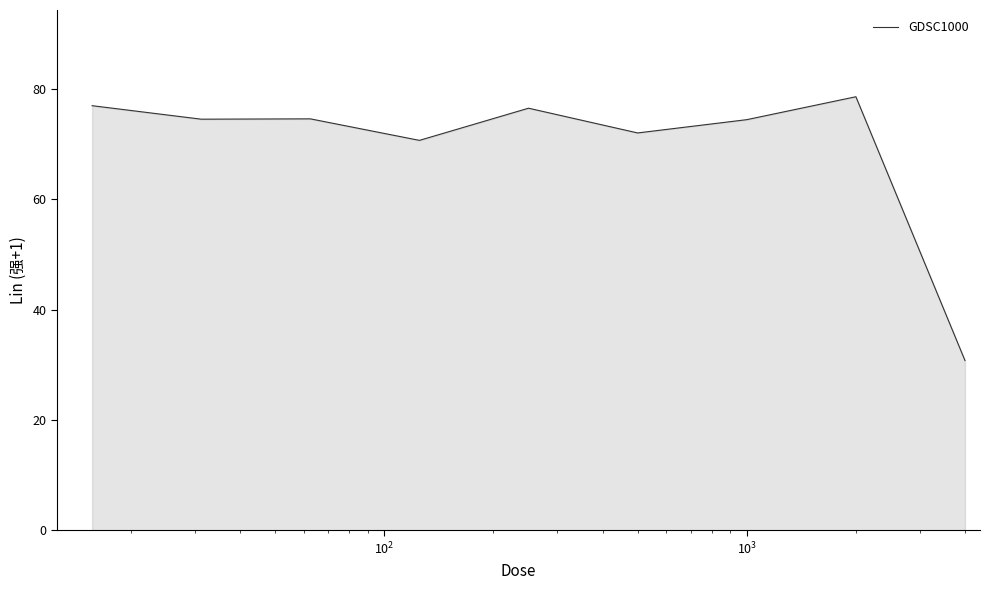

What is the difference between the maximum and minimum values?

47.8